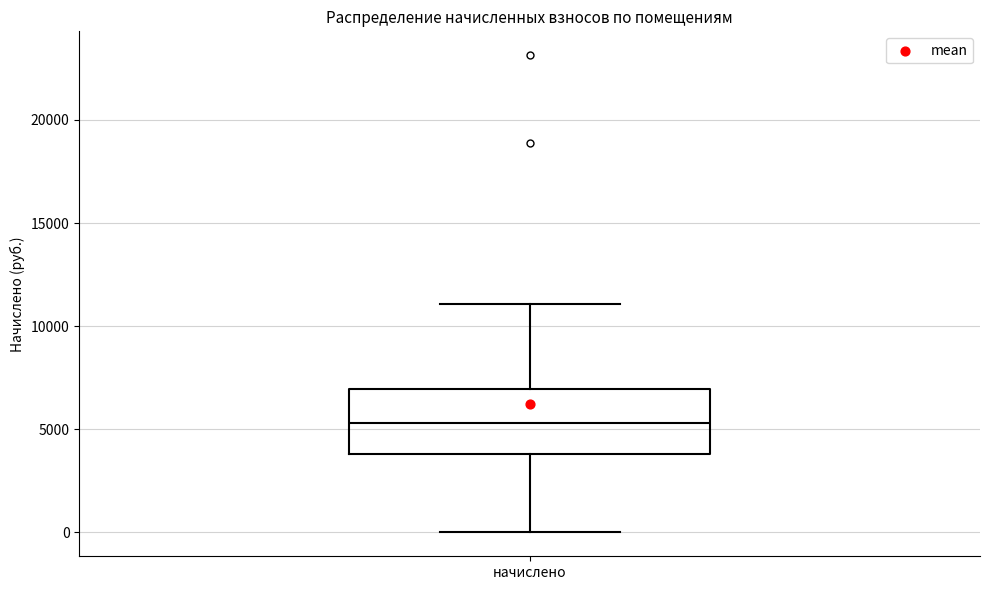

Read this box plot against the y-axis: the position of the median line, the range covered by the box, and the ends of both whiskers. The values are not printed on the chart, so give them approximately, as read against the axis.

median 5500, box 4000 to 7000, whiskers 0 to 11000